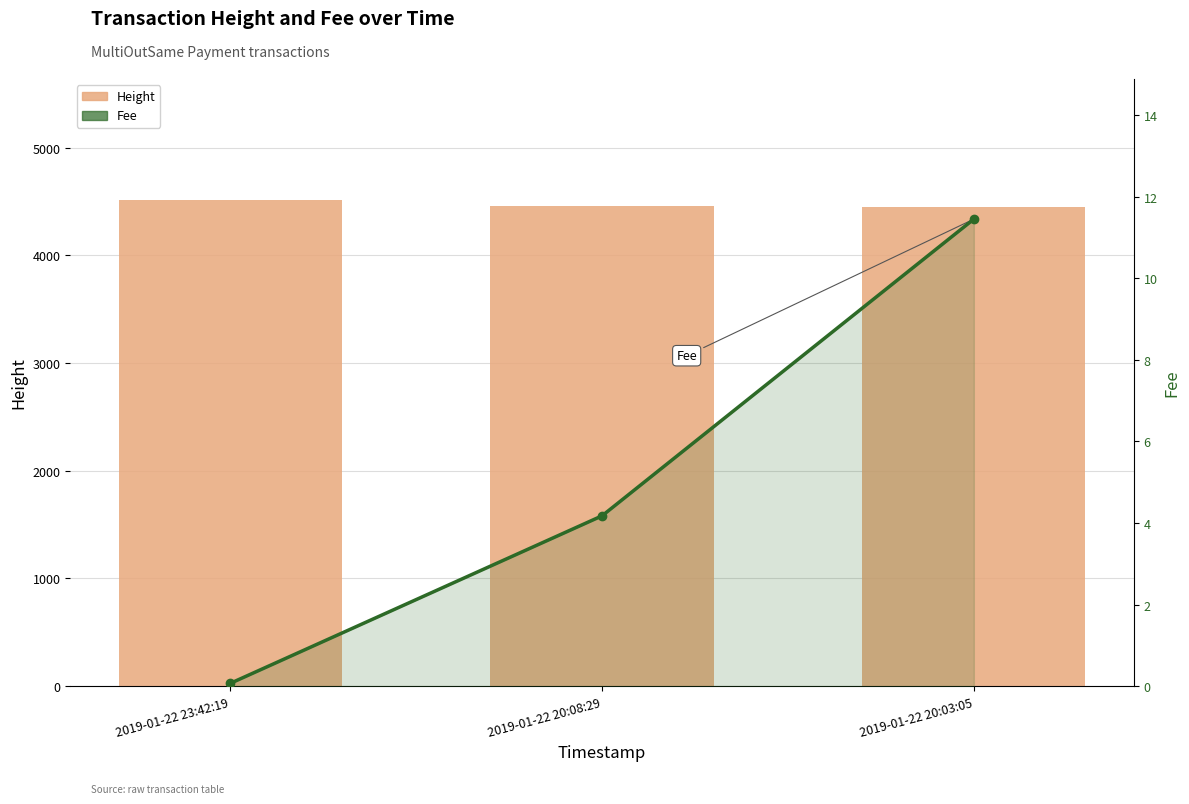

What is the difference between the highest and lowest values at 2019-01-22 20:03:05?

4439.5